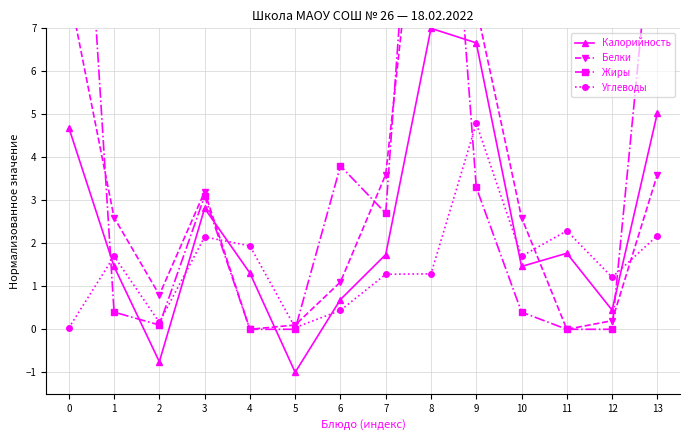

True or false: Углеводы has a value of 3.1 at 9.

False